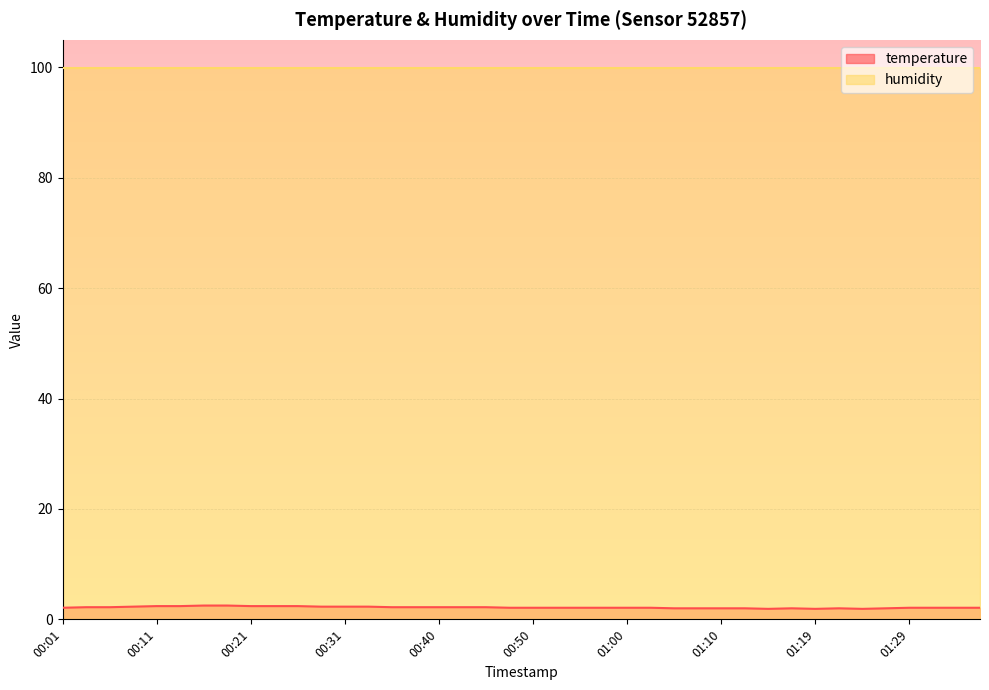

The value at 00:55 is 3.2. True or false?

False